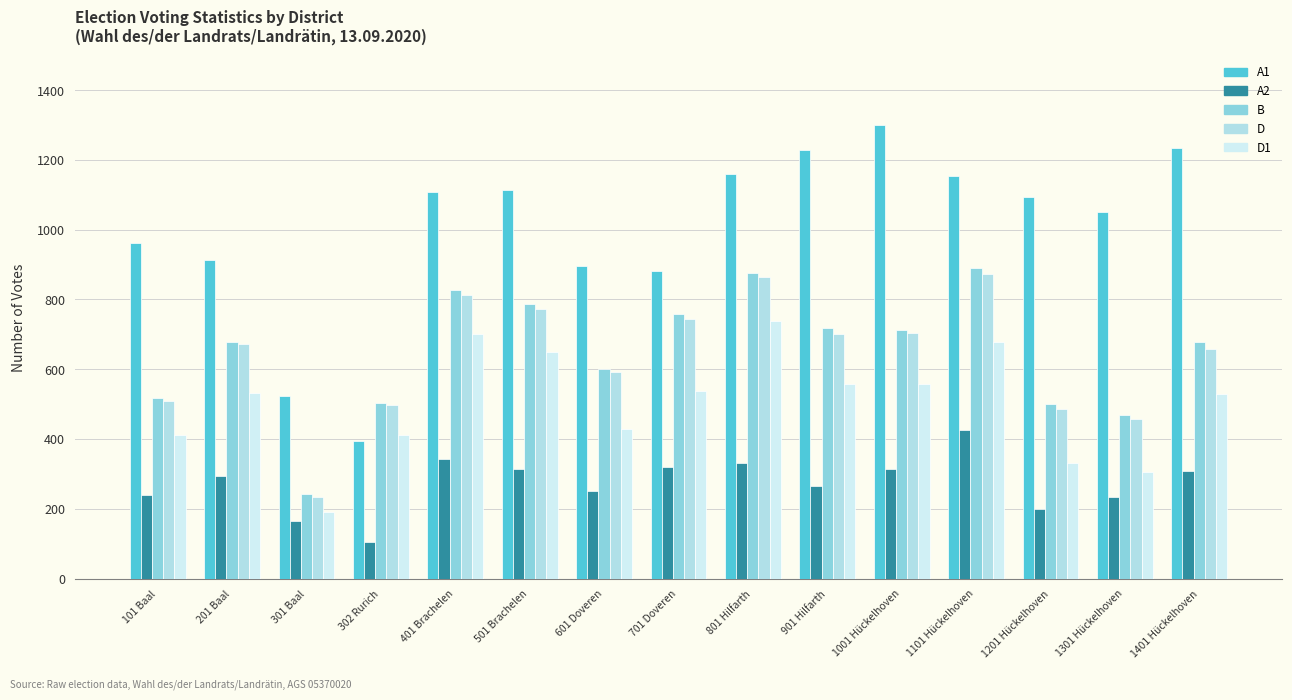

Is the value of D1 at 302 Rurich greater than the value of B at 901 Hilfarth?

No